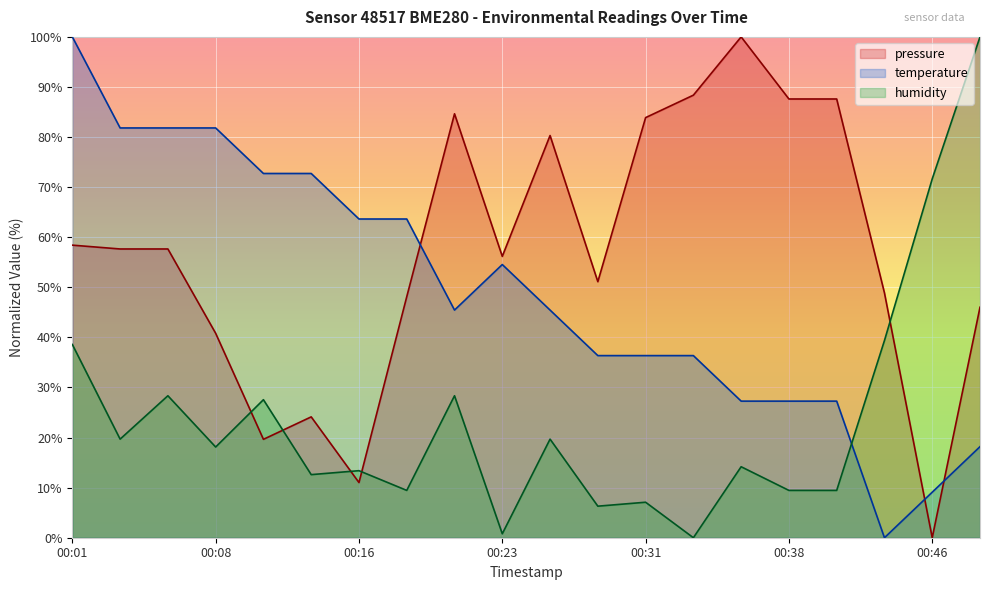

What are all the series names shown in the legend?

pressure, temperature, humidity